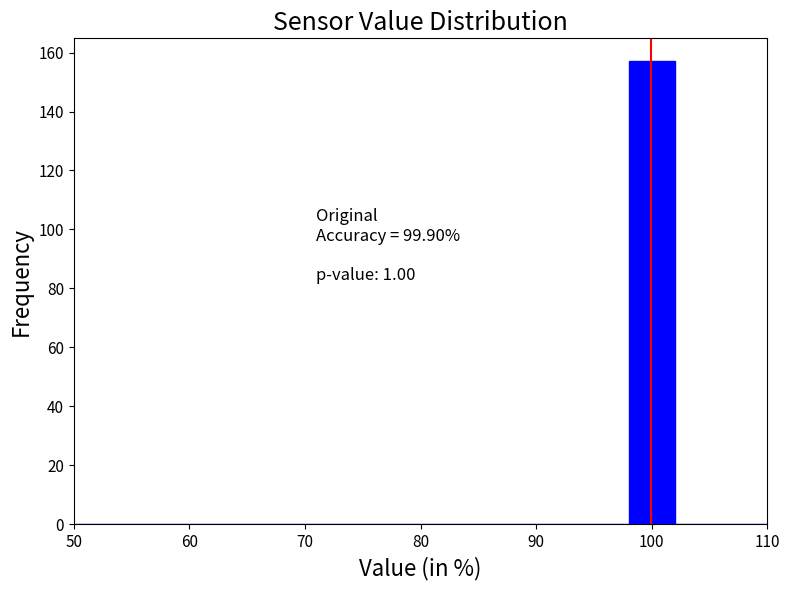

Over which range of the x-axis is the bar tallest?

98 to 102